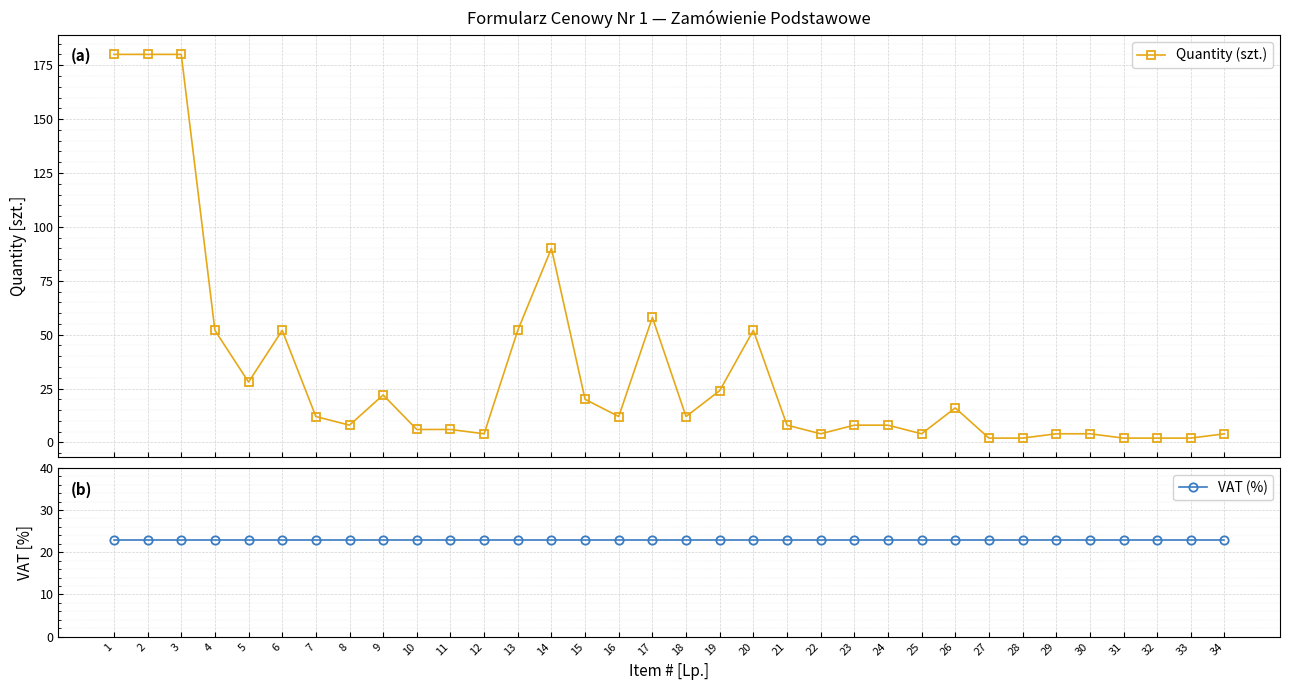

What is the average value of the Quantity (szt.) series?

33